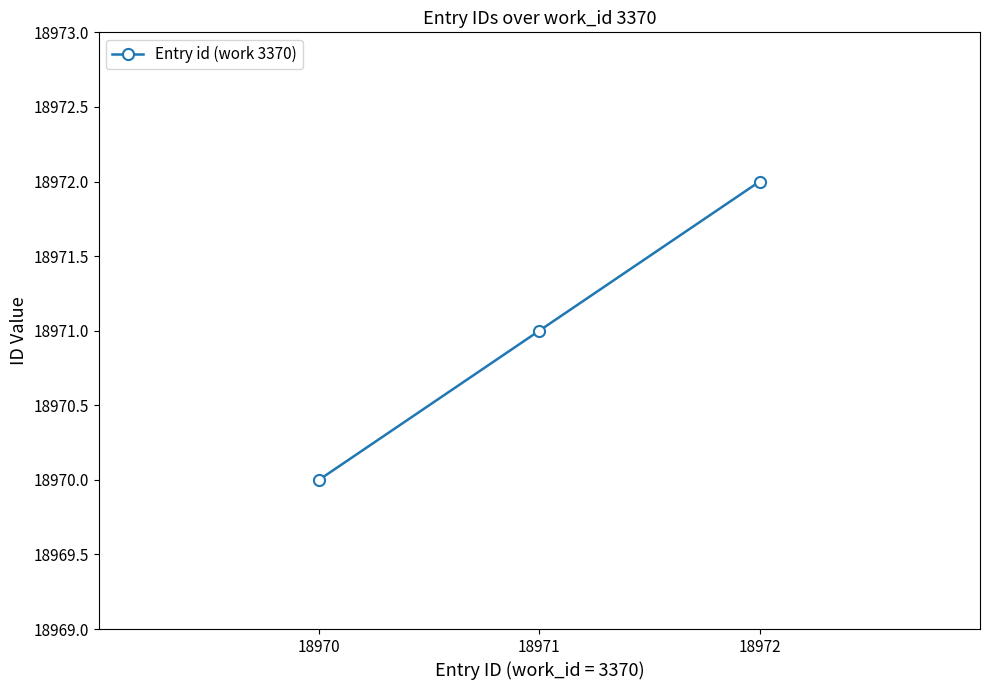

What is the value of the 2nd point from the left?

18971